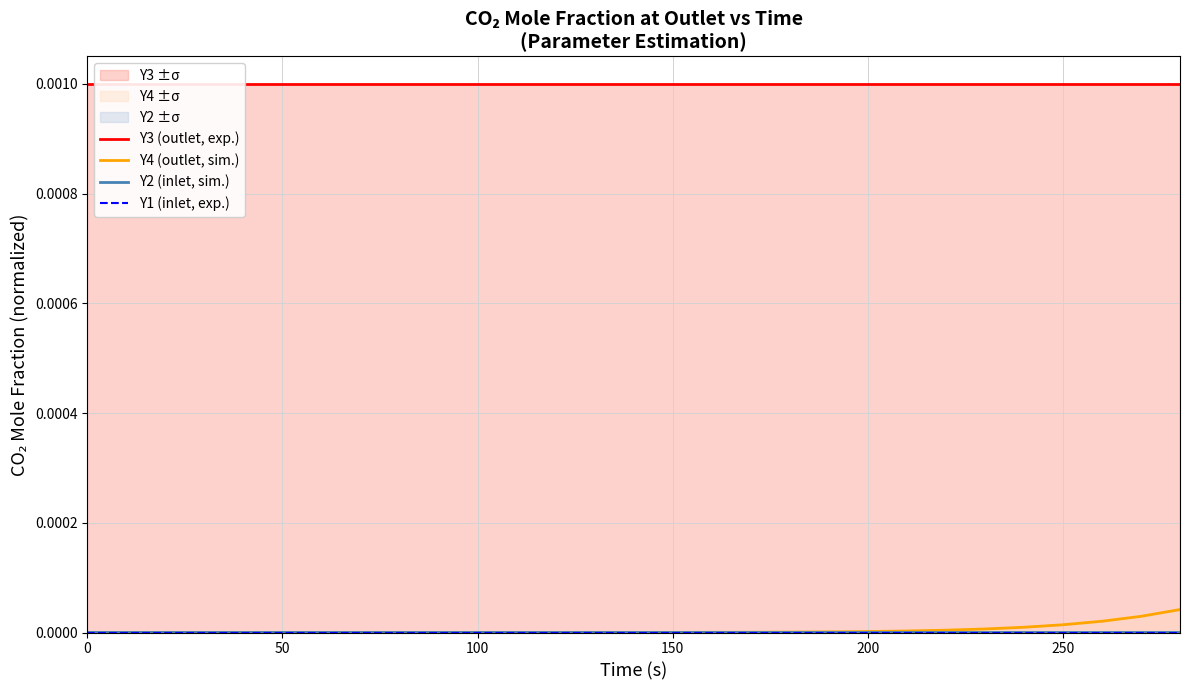

Rank the series by their maximum value, from lowest to highest.

Y1 (inlet, exp.), Y2 (inlet, sim.), Y4 (outlet, sim.), Y3 (outlet, exp.)